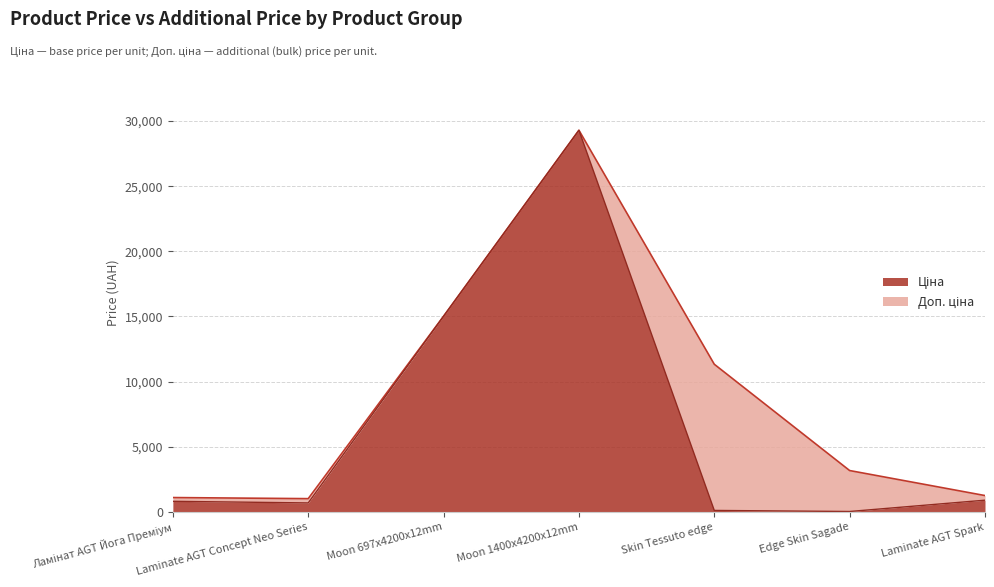

Which series has the largest total across all categories?

Доп. ціна